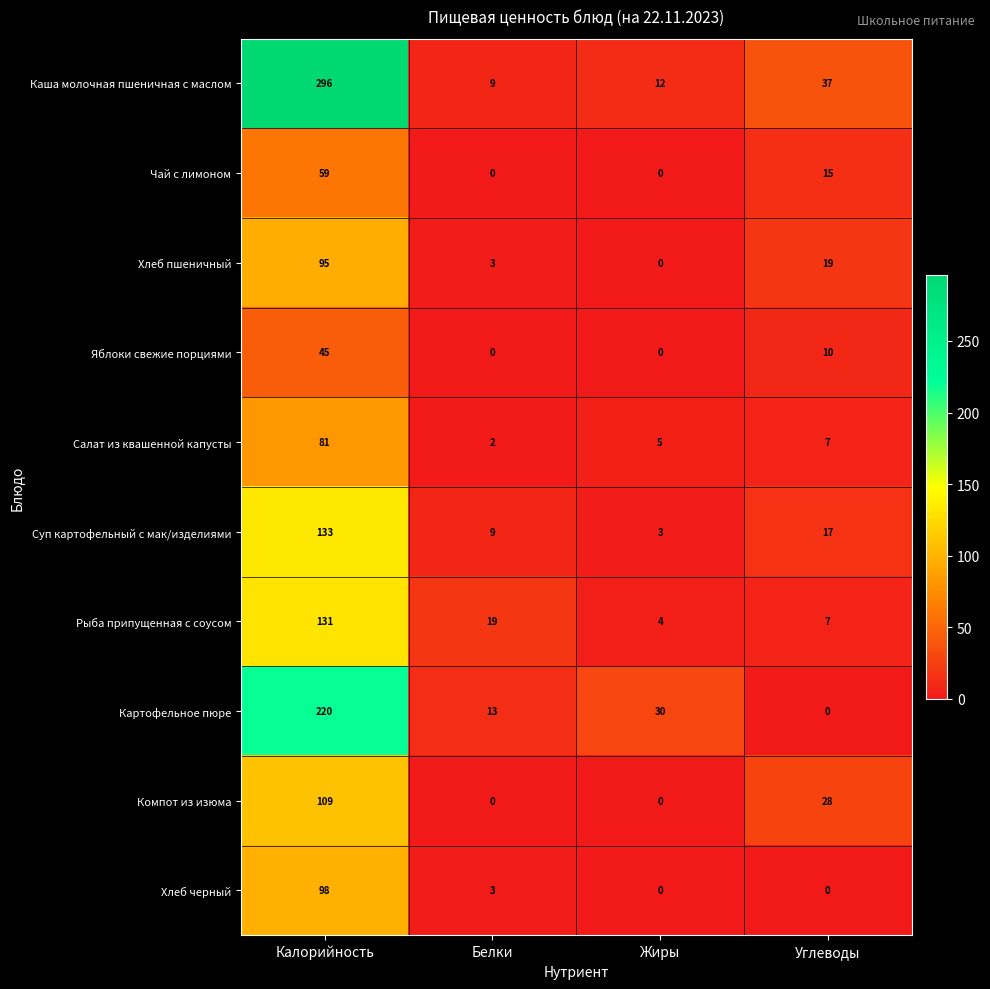

How many data points does each series have?

4